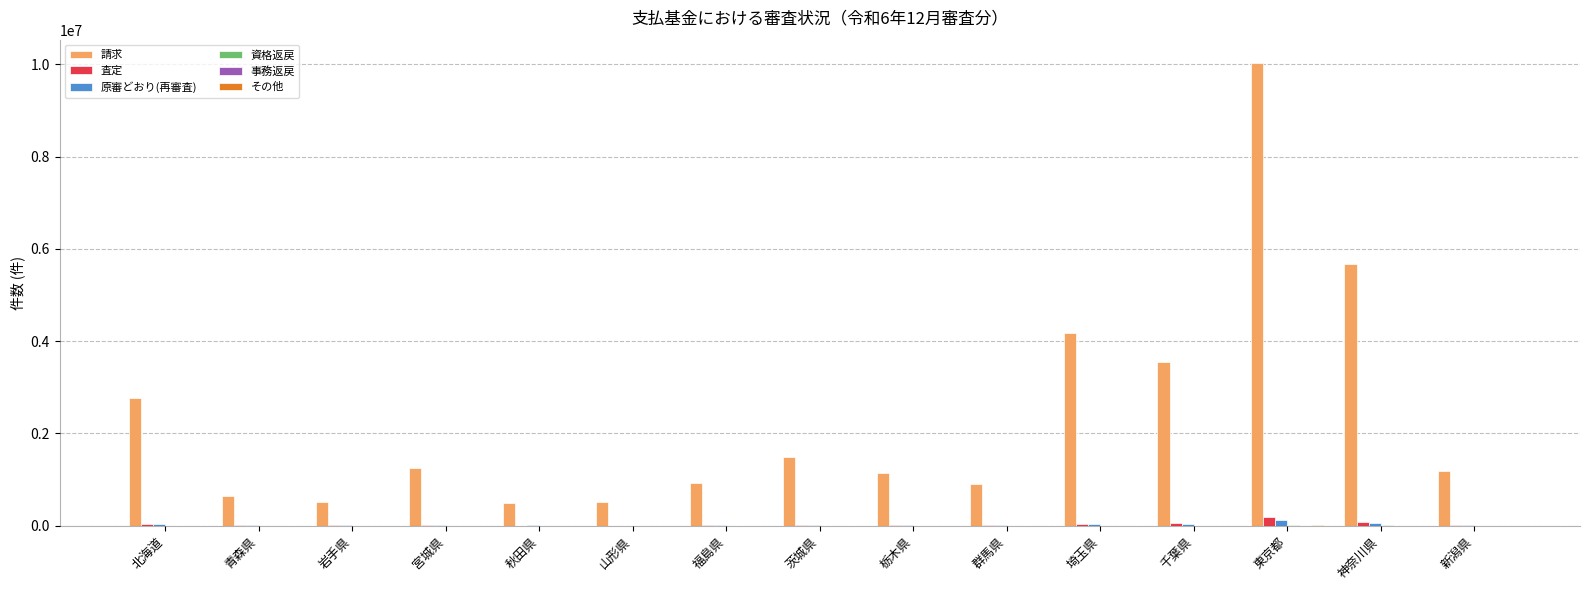

At which category is the sum across all series the highest?

東京都